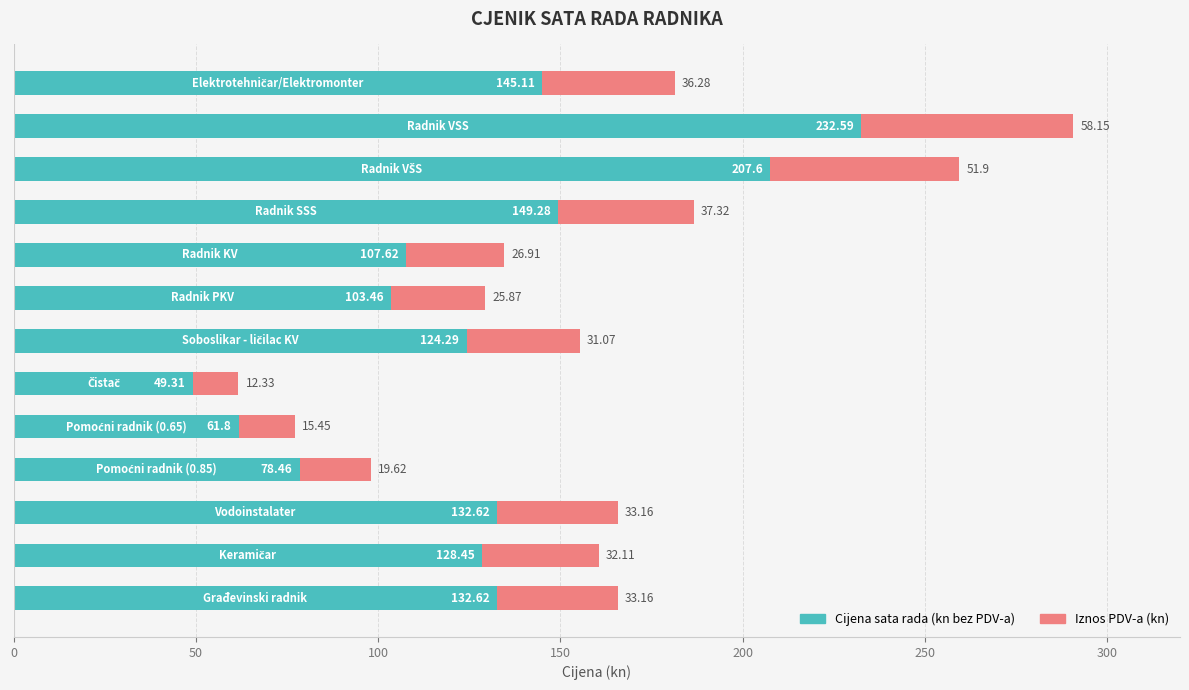

What is the sum of all Cijena sata rada (kn bez PDV-a) values?

1653.2